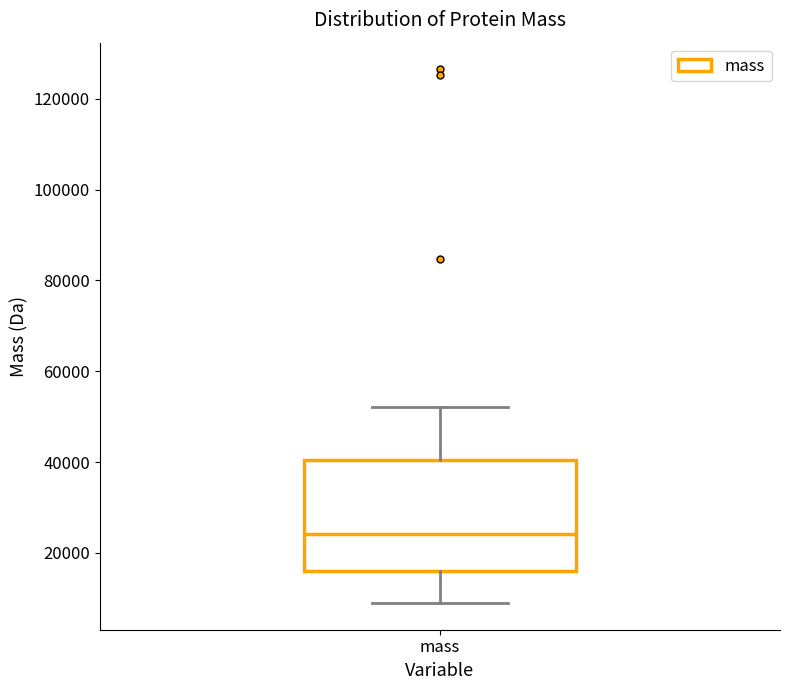

Where does the median line of the box for mass sit on the y-axis? The values are not printed on the chart, so give them approximately, as read against the axis.

24000